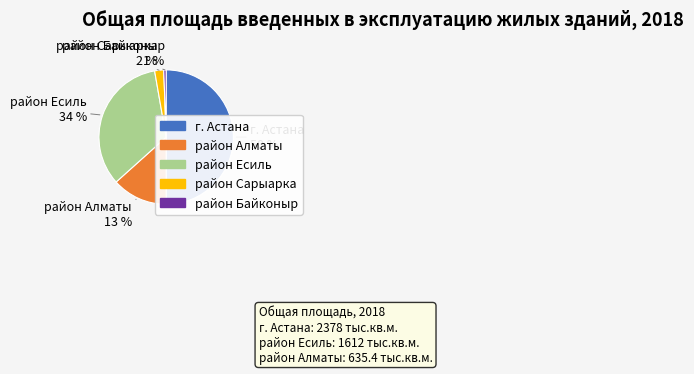

Which category has the biggest portion of the pie?

г. Астана